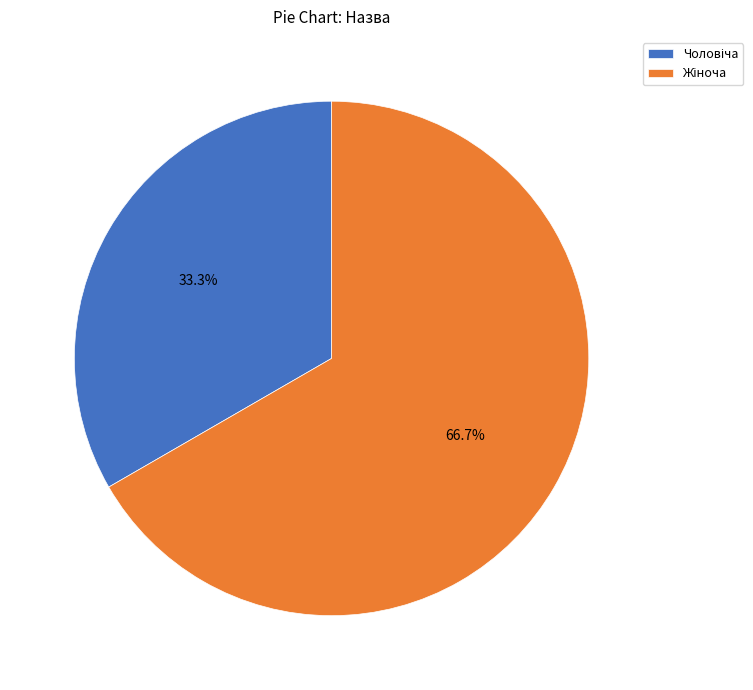

To the nearest percent, what is the average slice percentage?

50%